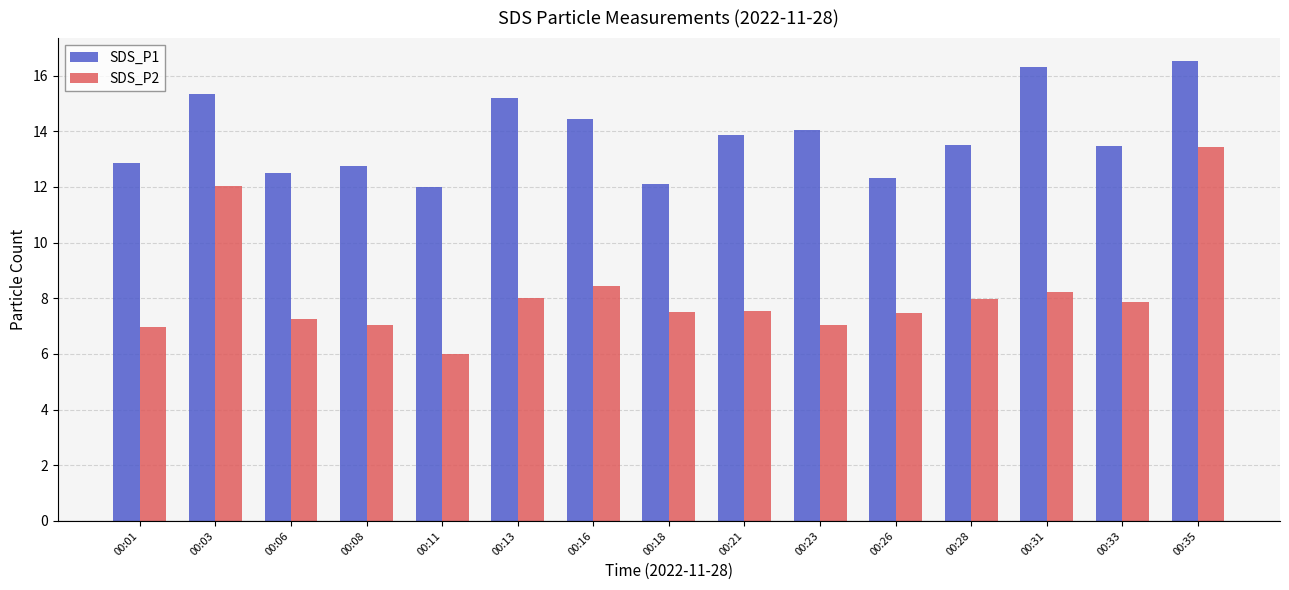

Is it true that SDS_P1 equals 12.8 at 00:08?

True